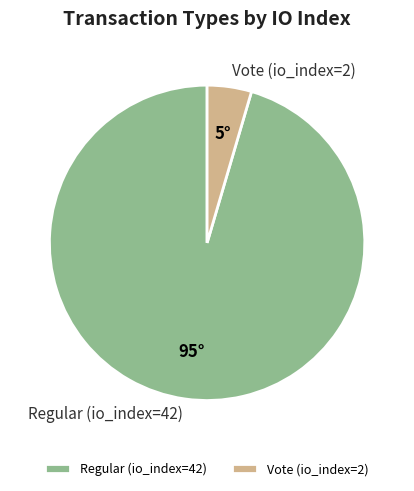

Rank the categories by value from lowest to highest.

Vote (io_index=2), Regular (io_index=42)